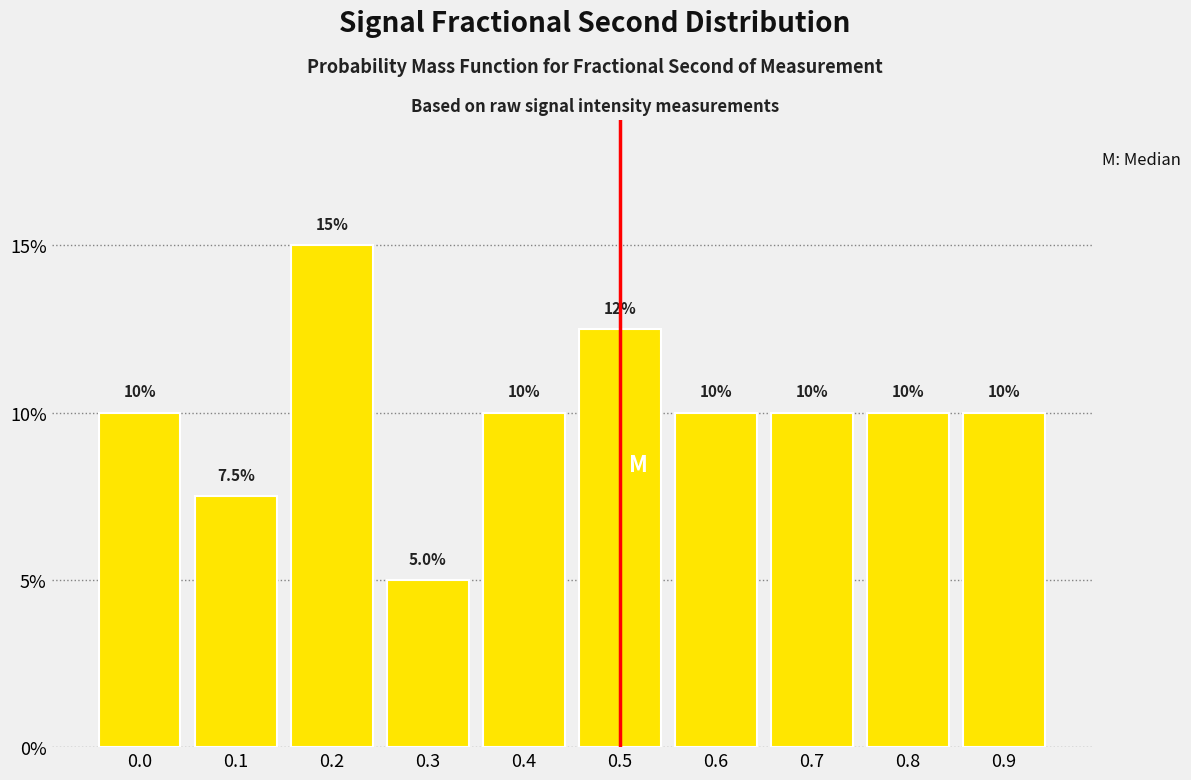

Reading right to left, extract all data points from this chart.

10.0	10.0	10.0	10.0	12.5	10.0	5.0	15.0	7.5	10.0